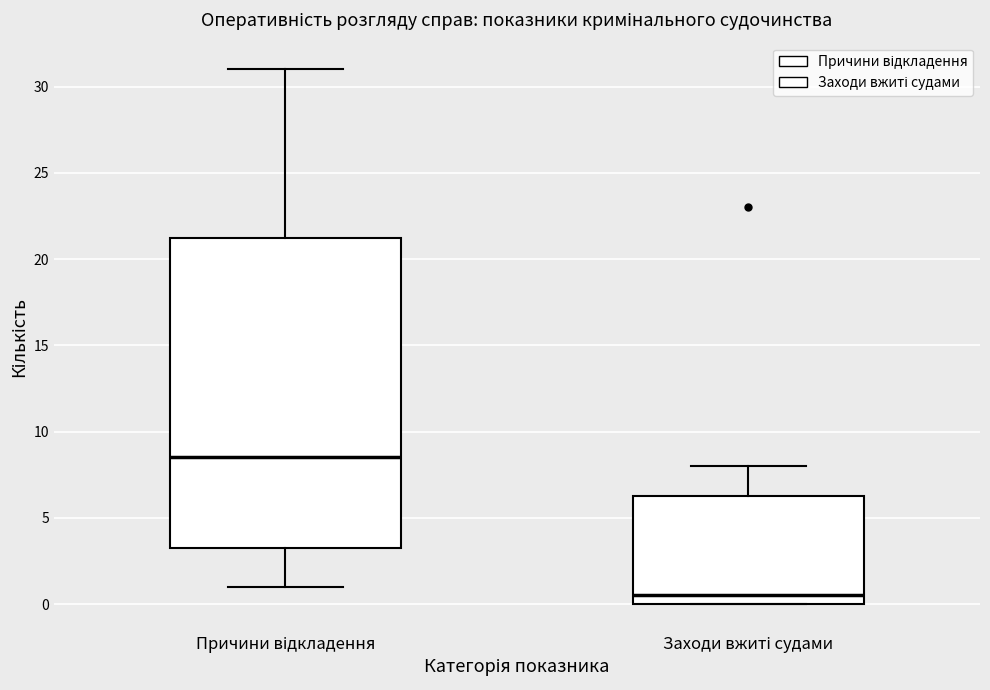

Comparing the boxes themselves (not the whiskers), which one is the tallest?

Причини відкладення